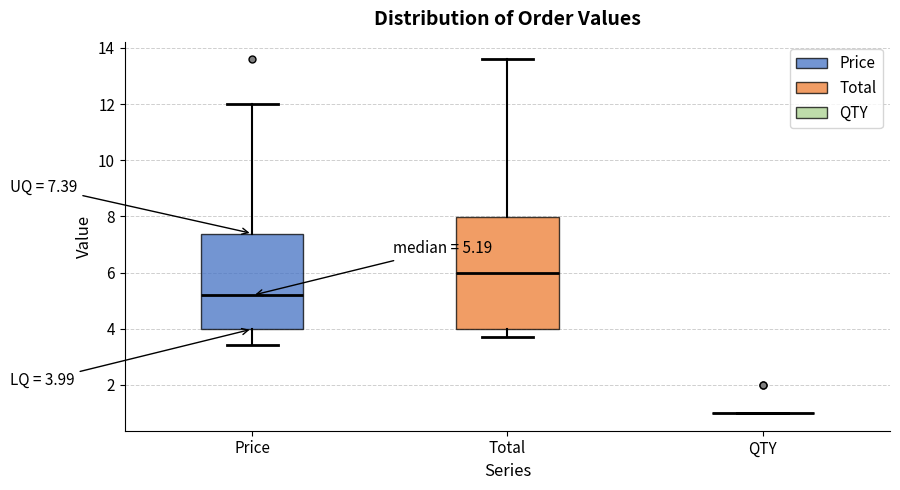

Which box is the tallest, from its lower edge to its upper edge?

Total